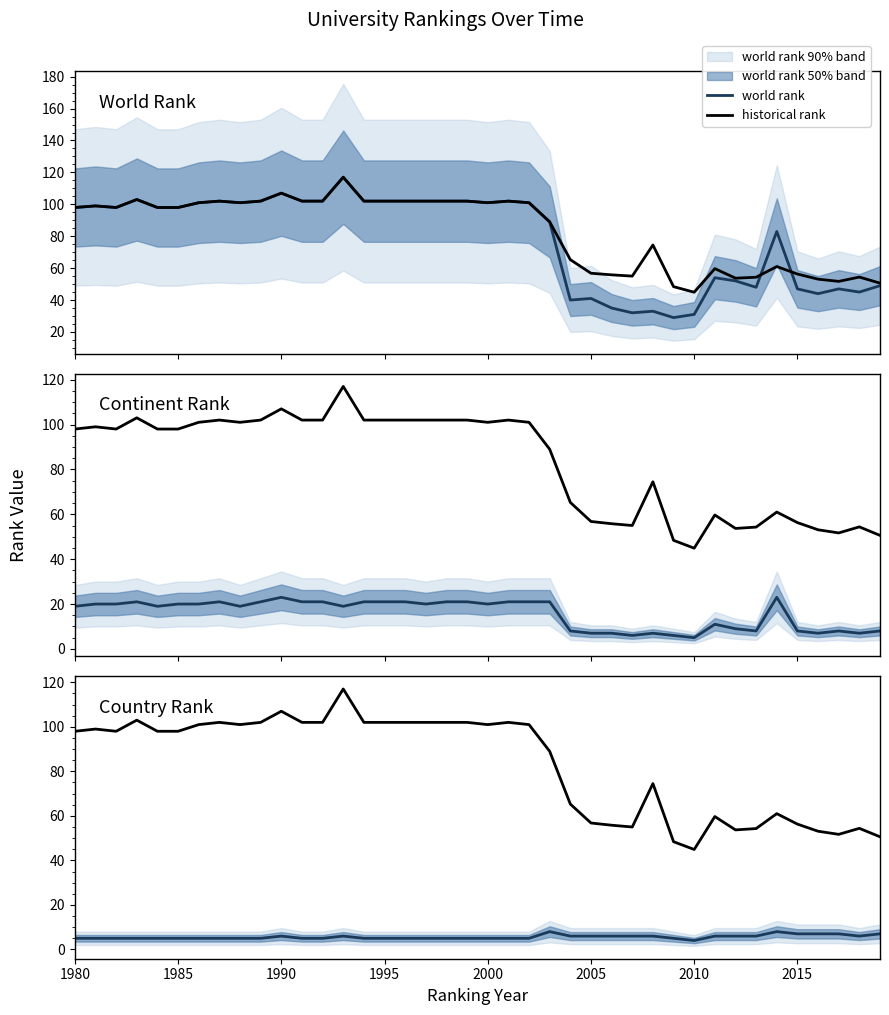

What position from the left is 1995?

16